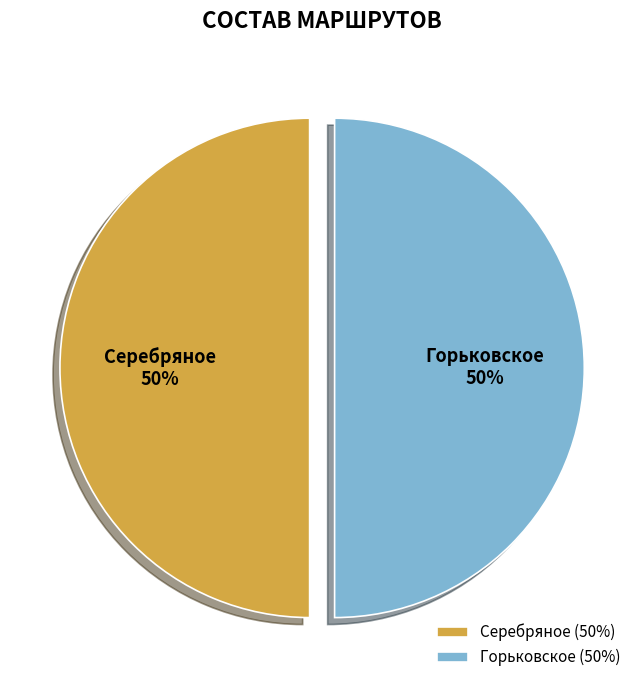

To the nearest percent, what is the combined percentage of Горьковское and Серебряное?

100%